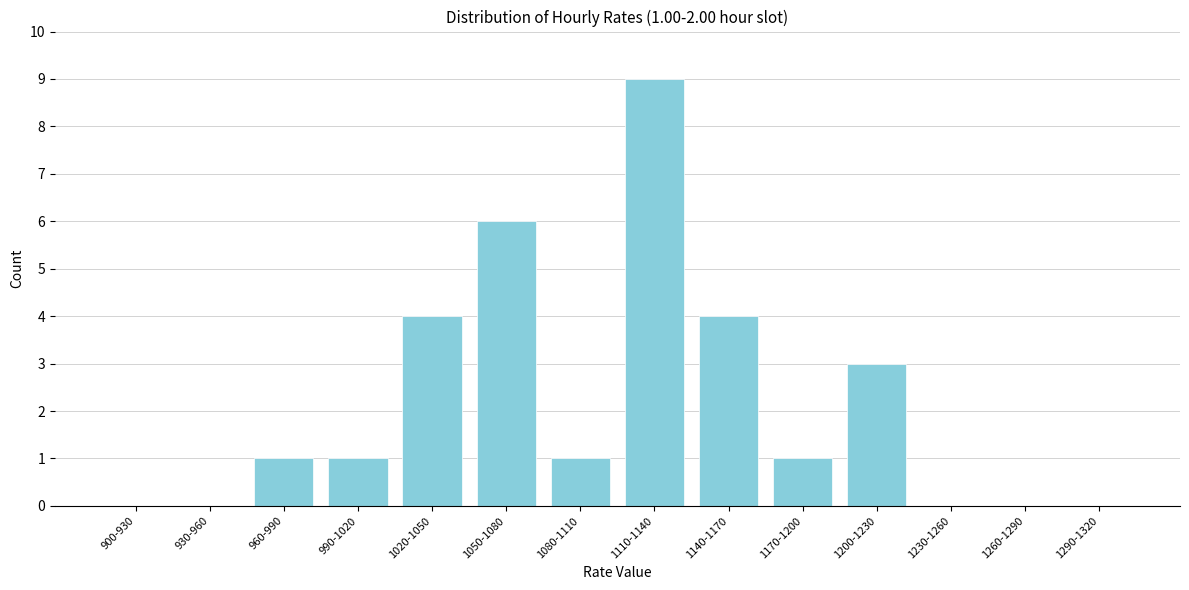

Reading left to right, list all the values displayed in this chart.

900-930=0	930-960=0	960-990=1	990-1020=1	1020-1050=4	1050-1080=6	1080-1110=1	1110-1140=9	1140-1170=4	1170-1200=1	1200-1230=3	1230-1260=0	1260-1290=0	1290-1320=0